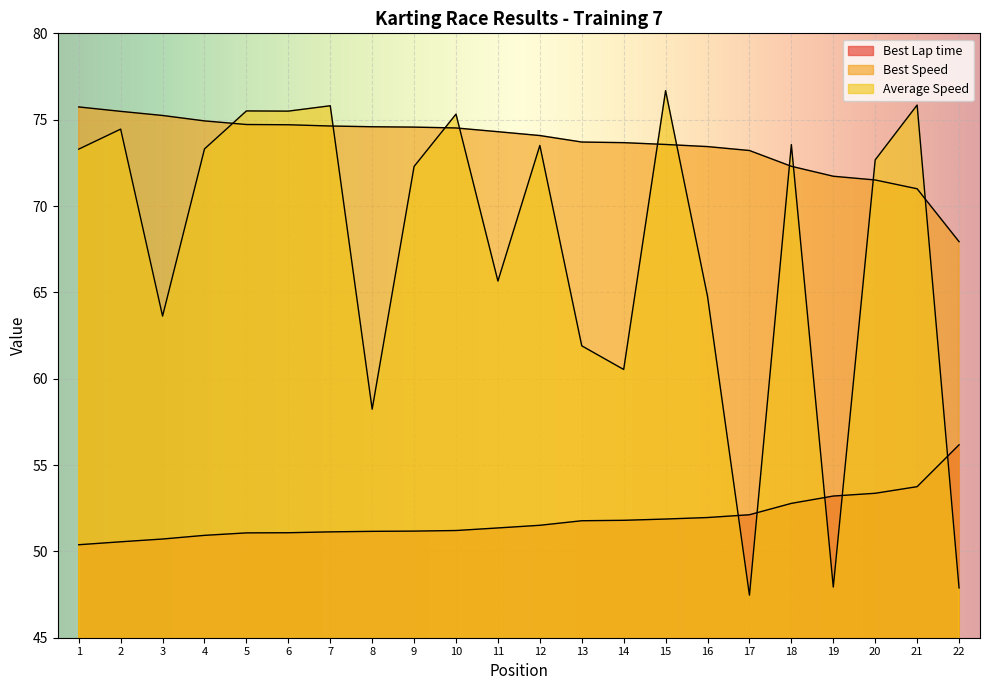

Is it true that Average Speed equals 102.6 at 12?

False